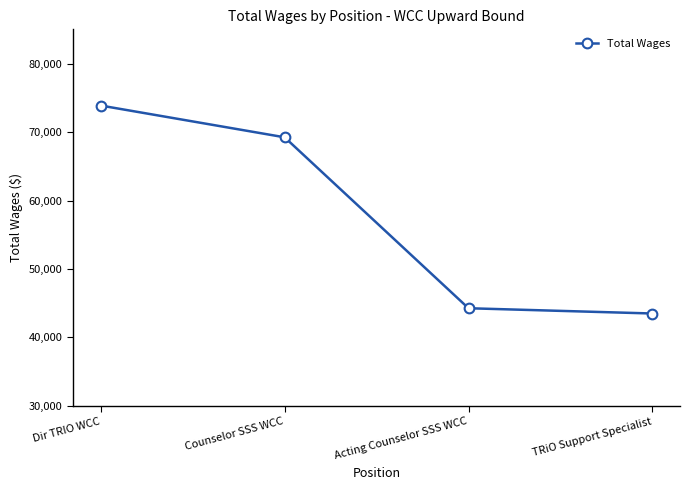

Rank the categories by value from lowest to highest.

TRiO Support Specialist, Acting Counselor SSS WCC, Counselor SSS WCC, Dir TRIO WCC